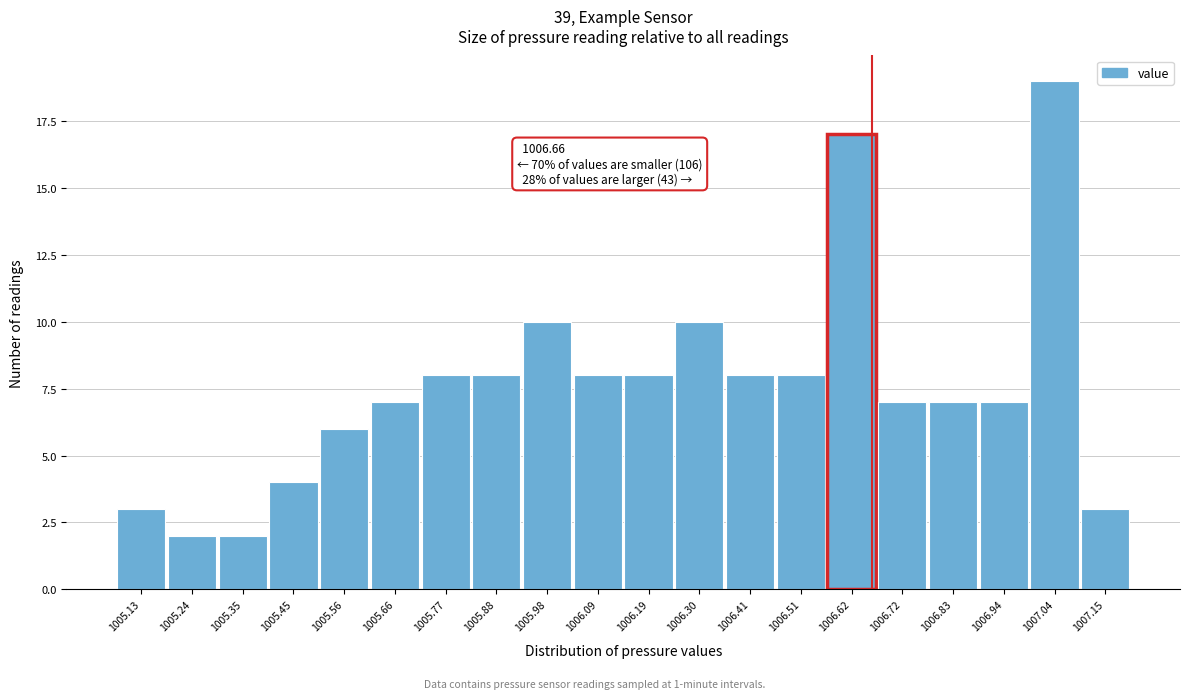

Over which range of the x-axis is the bar tallest?

1006.988 to 1007.094